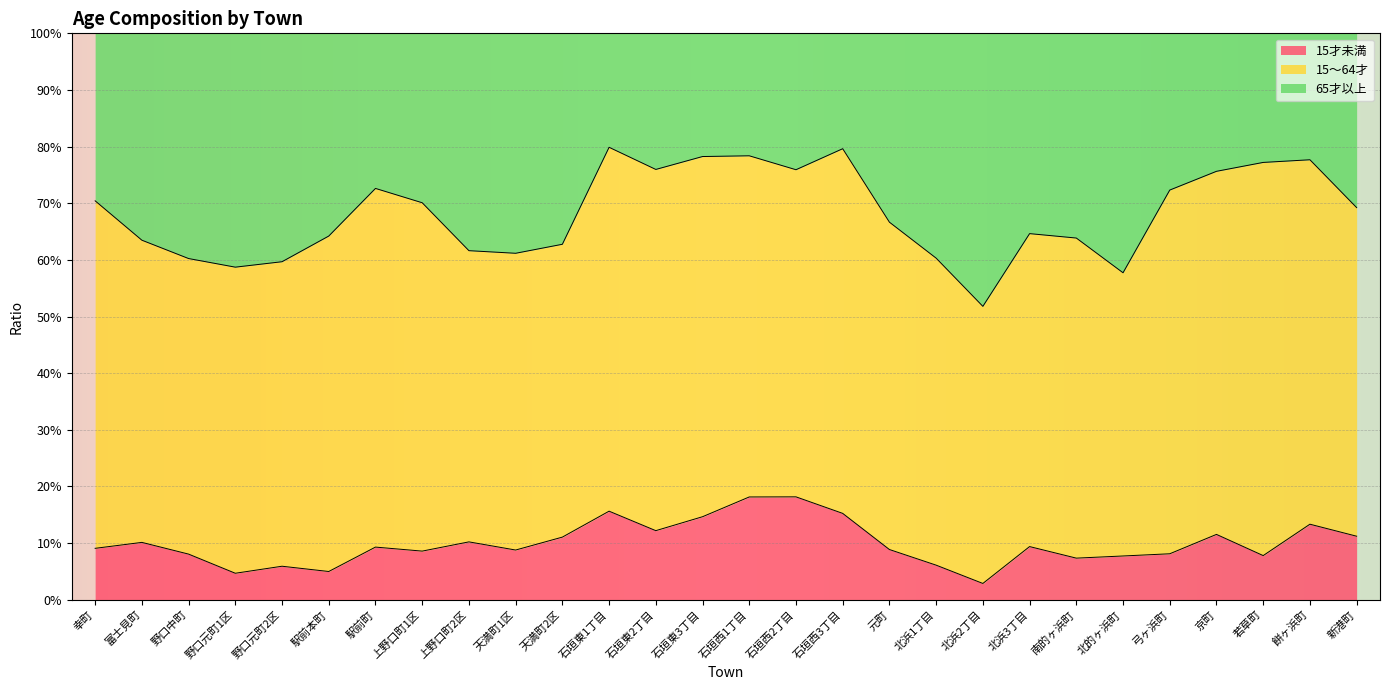

What is the highest value of the 15才未満 series?

0.2